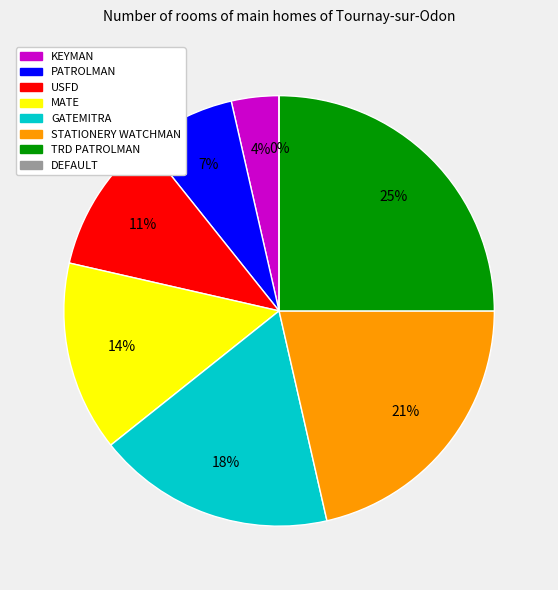

To the nearest percent, what portion does GATEMITRA represent?

18%